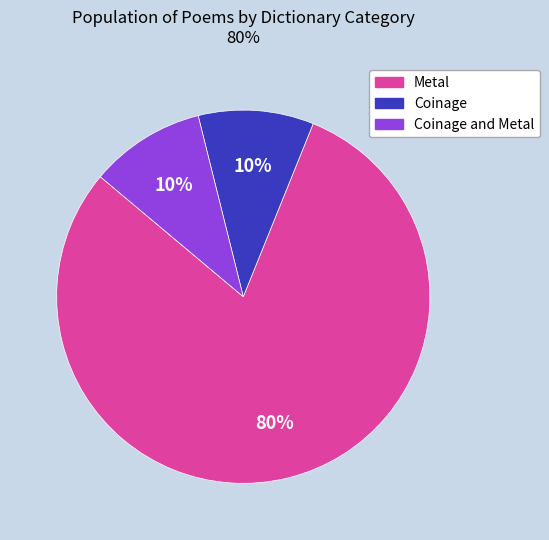

How many slices are in this pie chart?

3